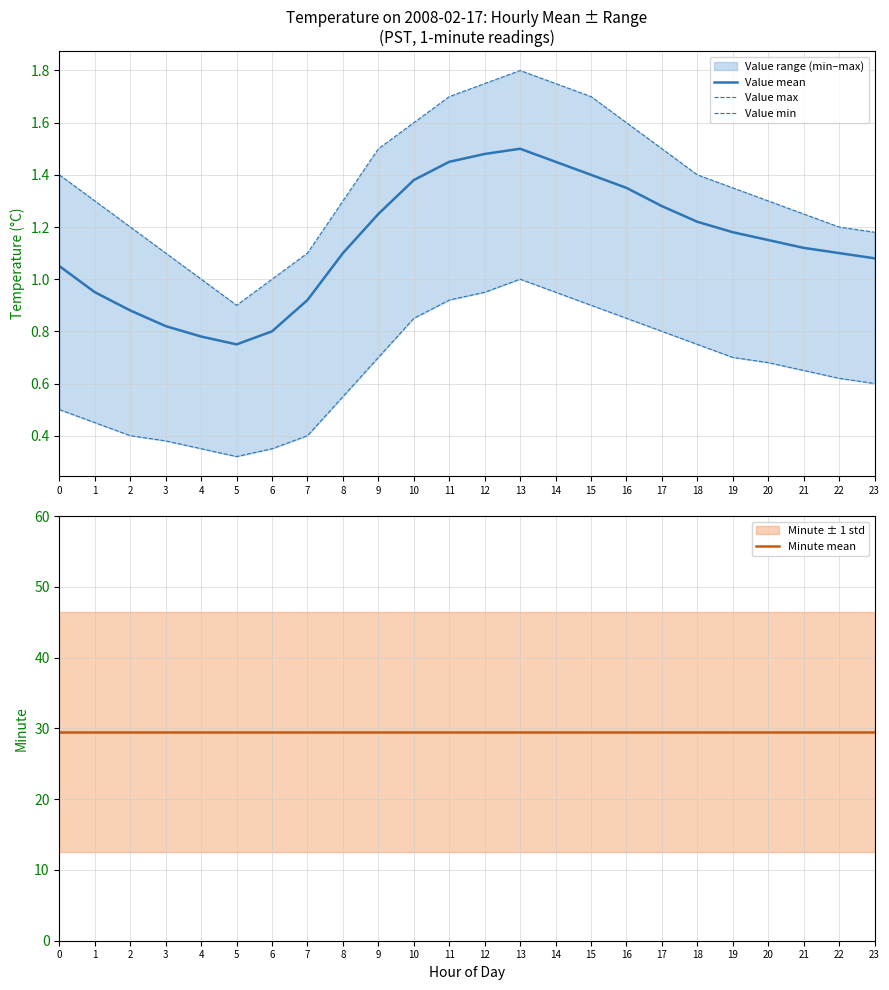

At how many categories does at least one series exceed 28?

24